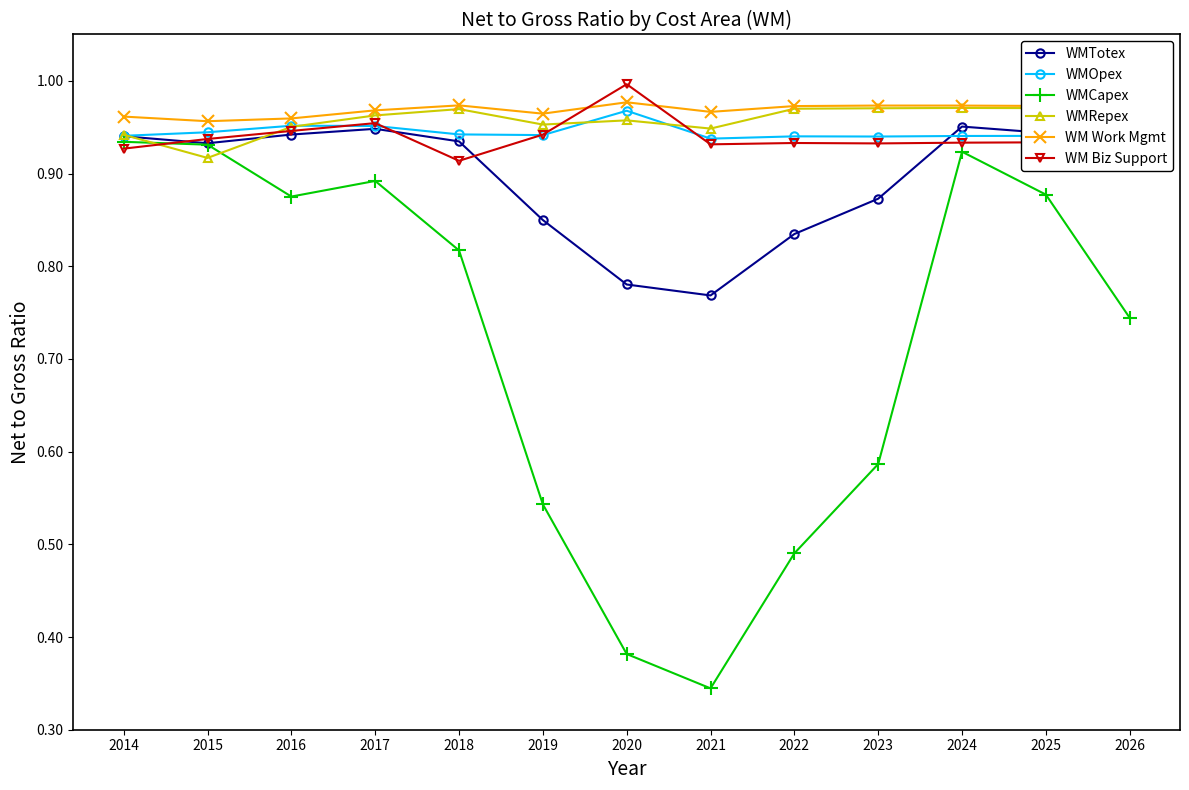

Which series ends up on top after the final intersection of WMRepex and WMTotex?

WMRepex